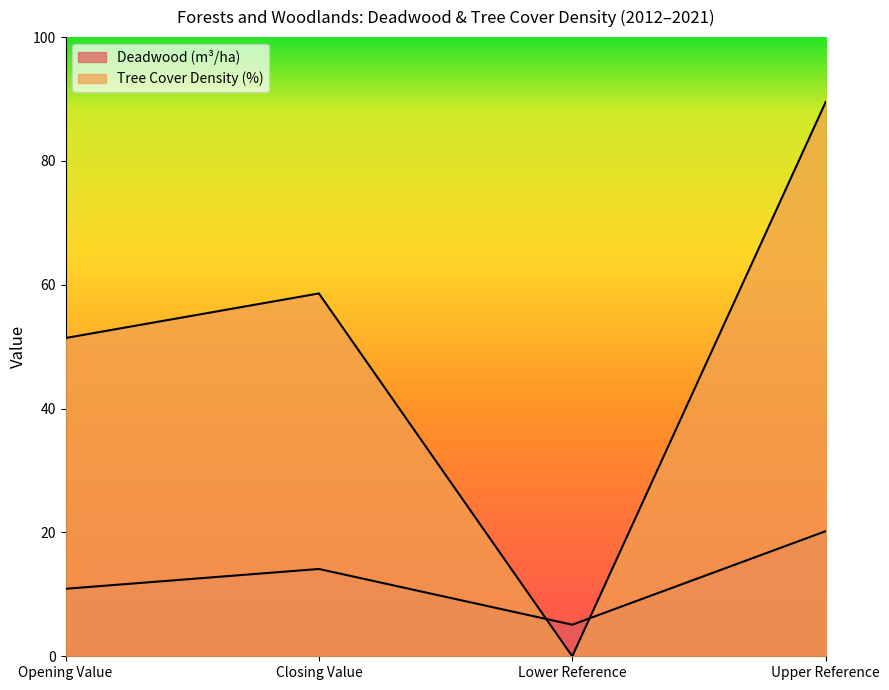

What is the label of the 2nd point from the right?

Lower Reference